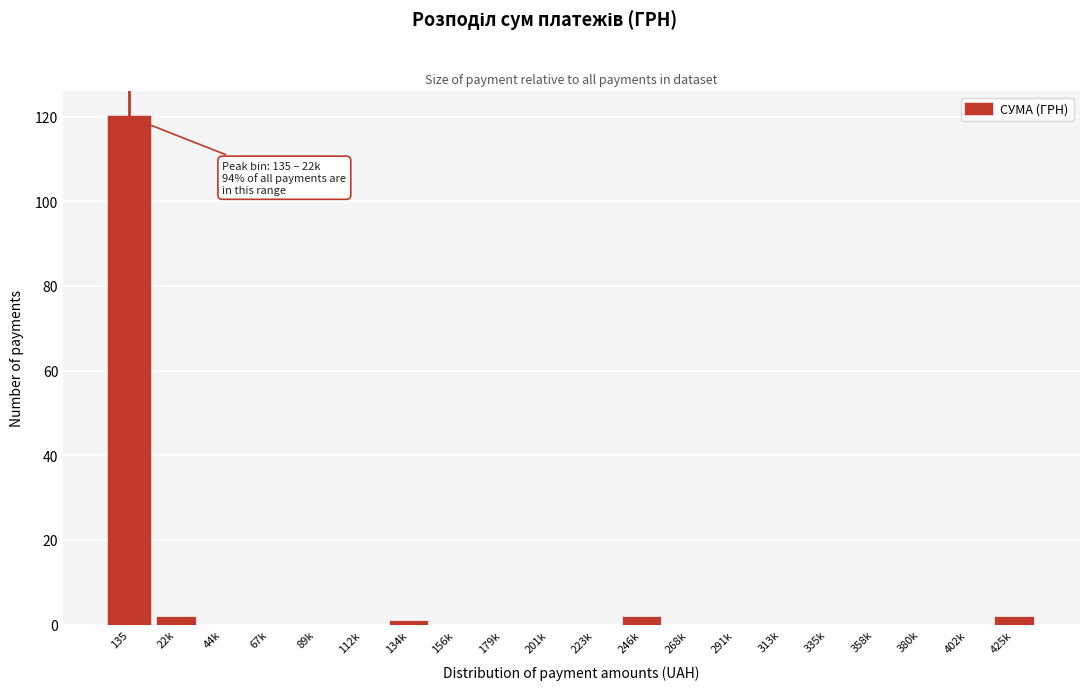

Reading left to right, list all the values displayed in this chart.

135=120	22k=2	44k=0	67k=0	89k=0	112k=0	134k=1	156k=0	179k=0	201k=0	223k=0	246k=2	268k=0	291k=0	313k=0	335k=0	358k=0	380k=0	402k=0	425k=2